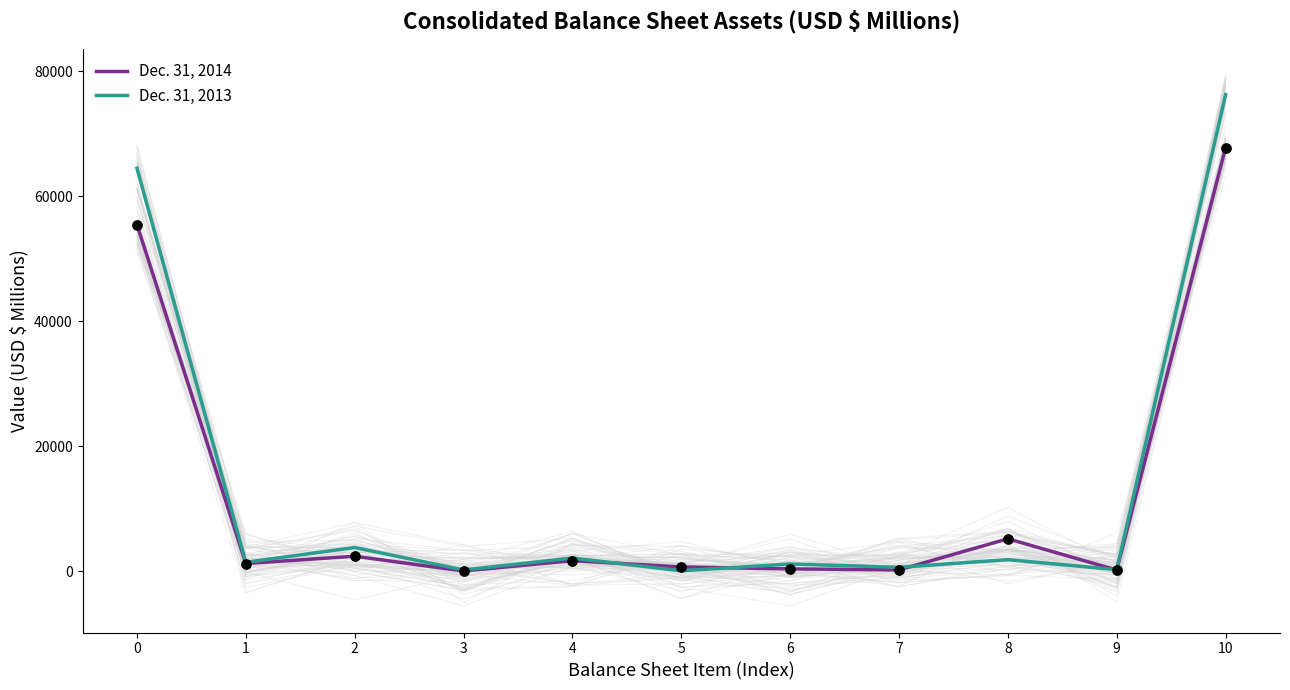

Which series has the largest total across all categories?

Dec. 31, 2013